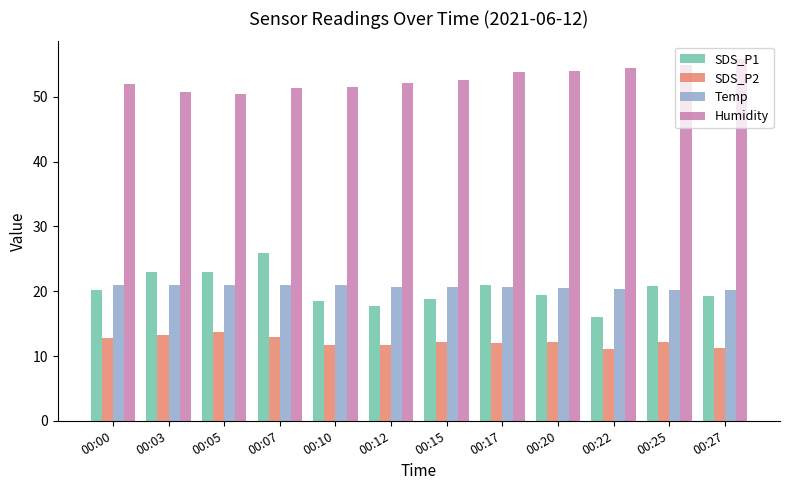

What is the total value across all series at 00:25?

108.2